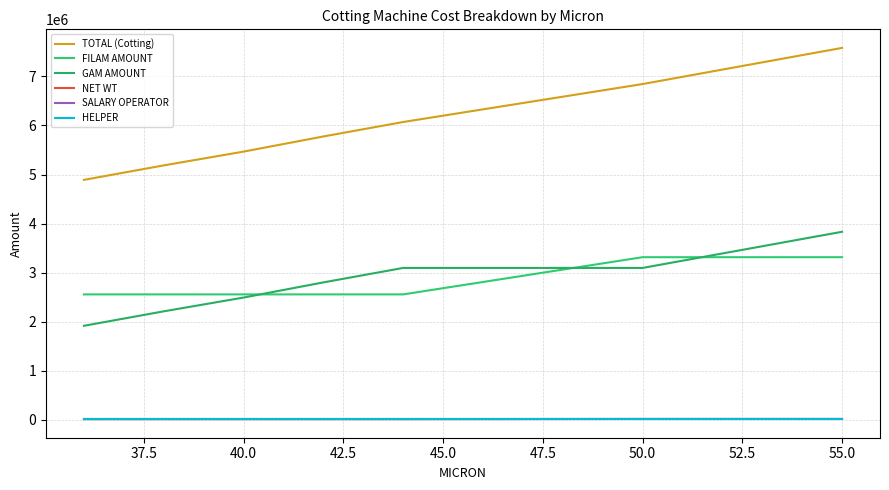

True or false: NET WT and TOTAL (Cotting) cross at least once.

False